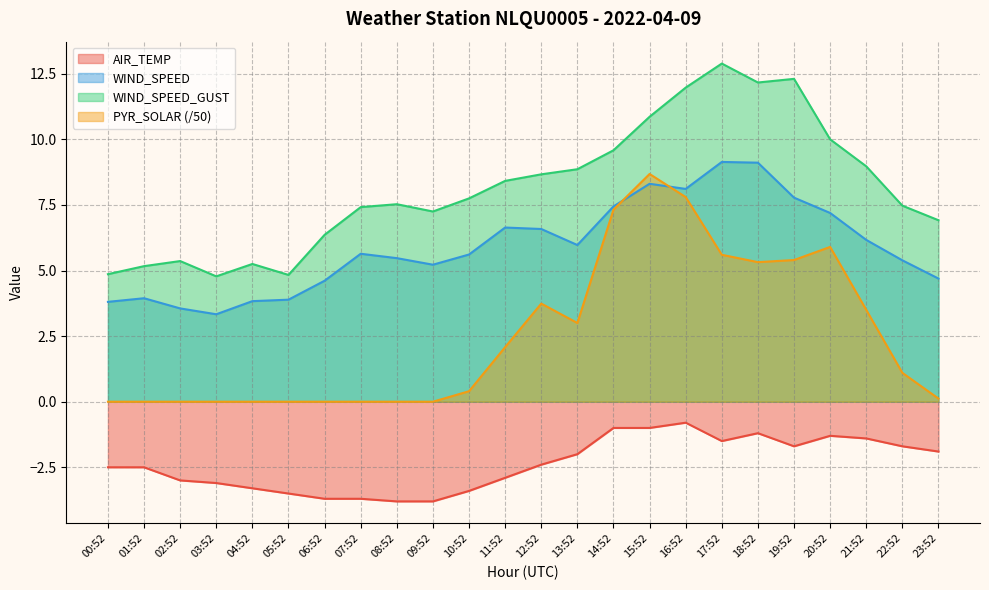

What are all the series names shown in the legend?

AIR_TEMP, WIND_SPEED, WIND_SPEED_GUST, PYR_SOLAR (/50)